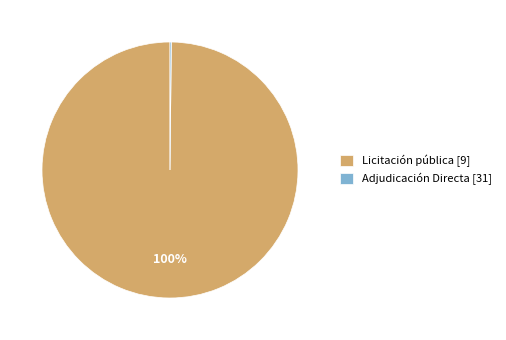

To the nearest percent, what is the average slice percentage?

50%